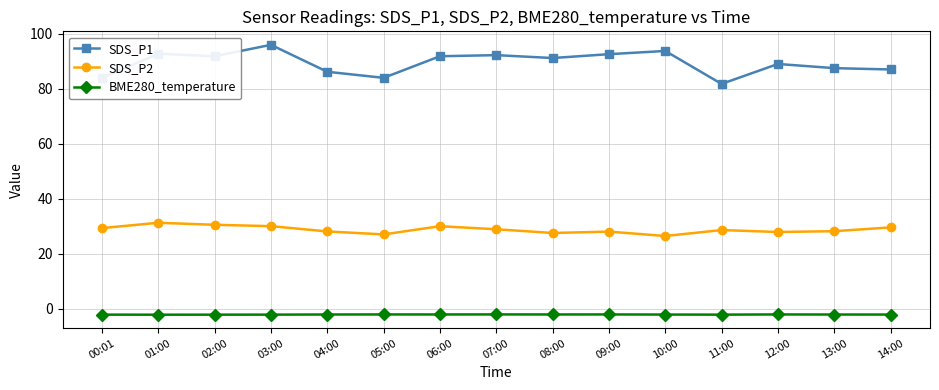

What is the label of the 3rd point from the right?

12:00